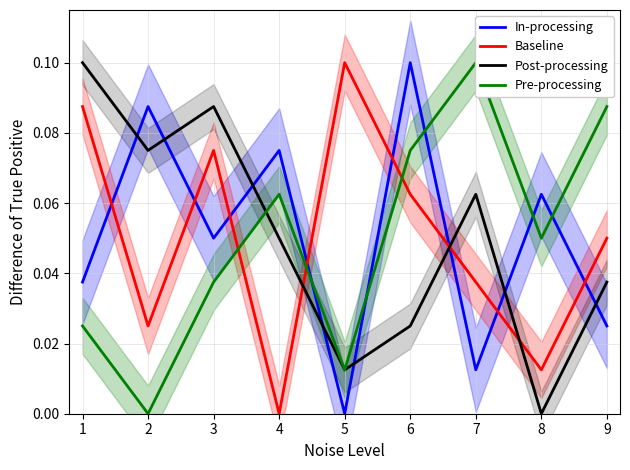

What are all the series names shown in the legend?

In-processing, Baseline, Post-processing, Pre-processing